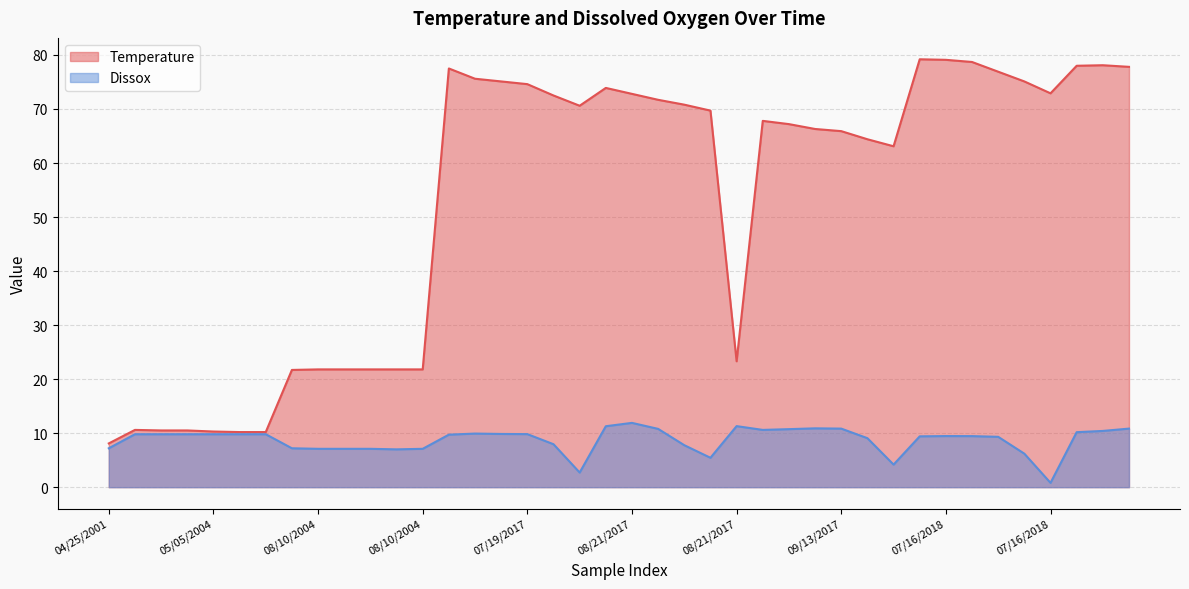

At which label does Dissox first exceed 9?

05/05/2004